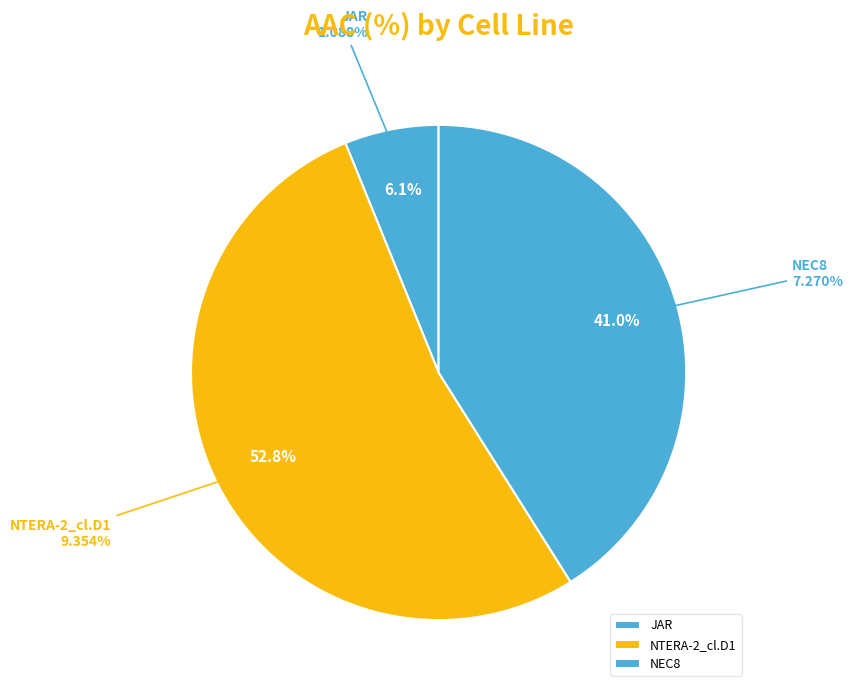

To the nearest percent, what is the combined percentage of NEC8 and NTERA-2_cl.D1?

94%